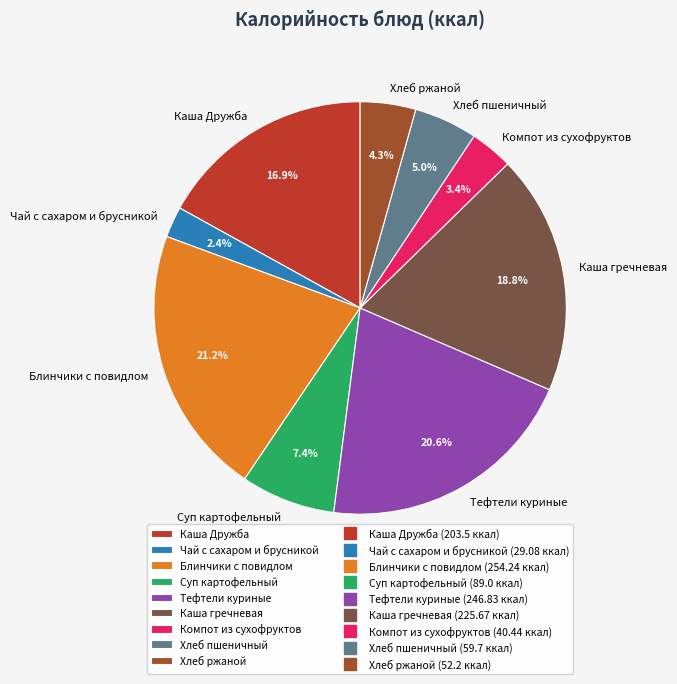

How many segments does this pie chart have?

9